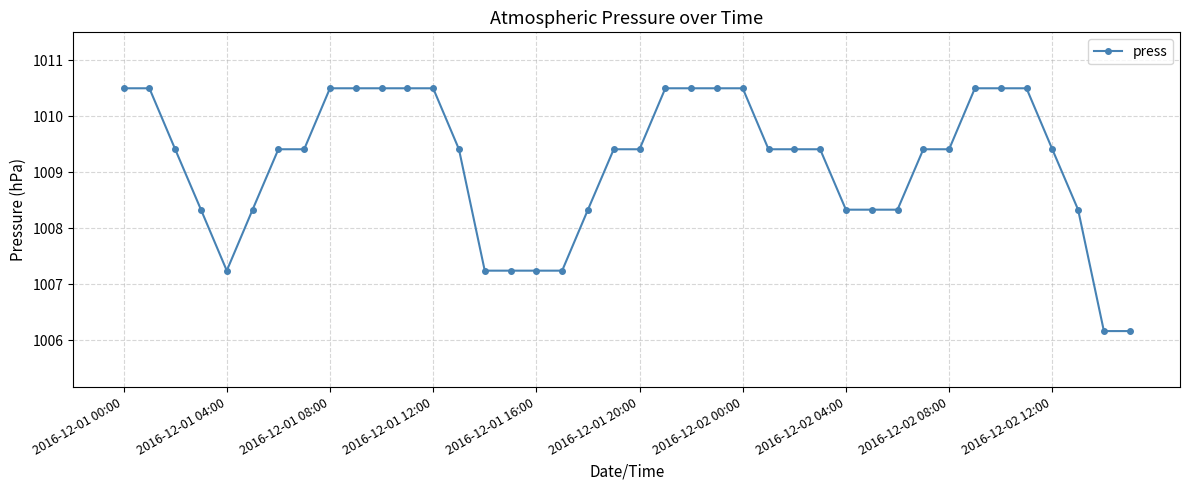

What is the maximum value shown in the chart?

1010.5